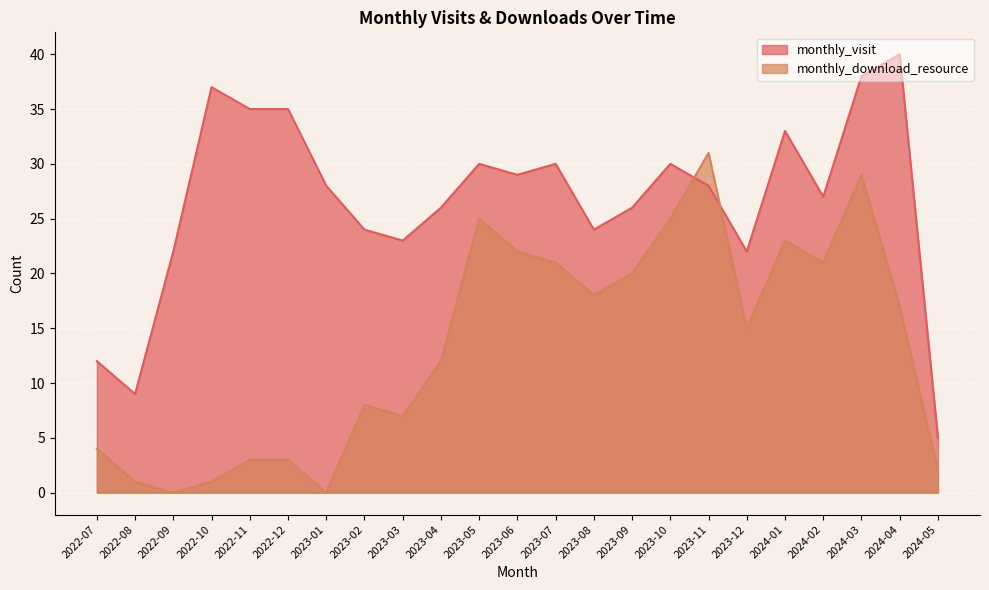

True or false: monthly_visit and monthly_download_resource intersect in this chart.

True